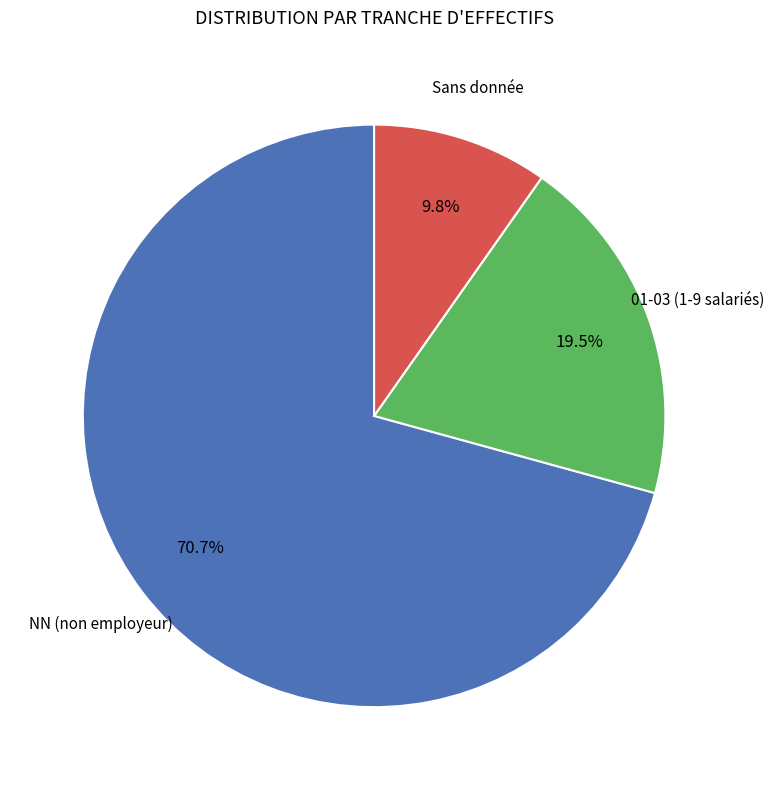

Does any single category account for the majority?

Yes